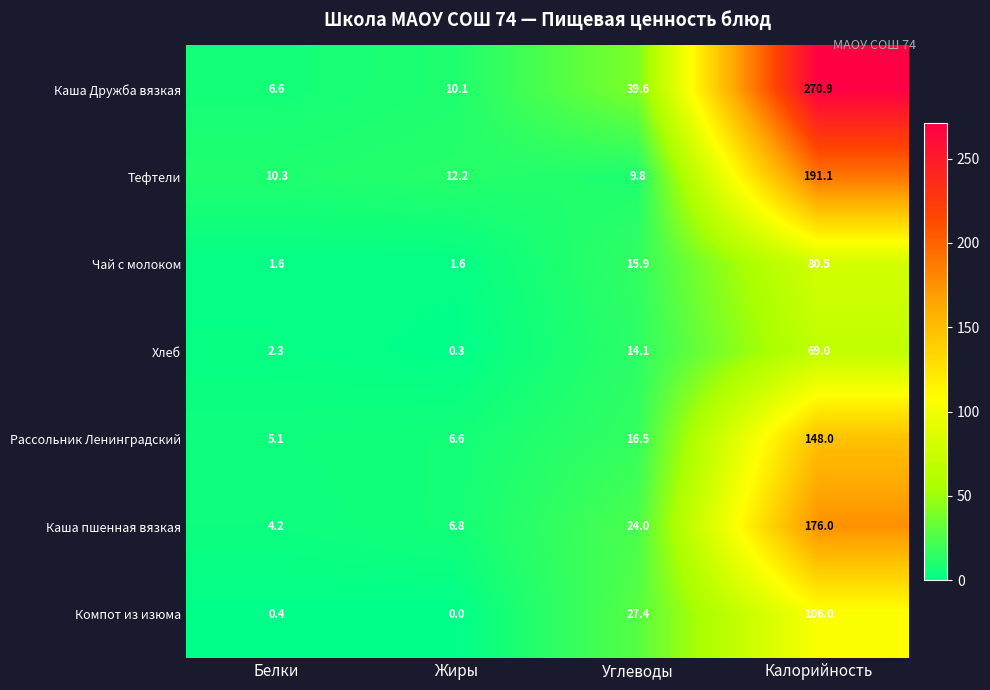

What is the difference between the Рассольник Ленинградский values at Калорийность and Жиры?

141.4